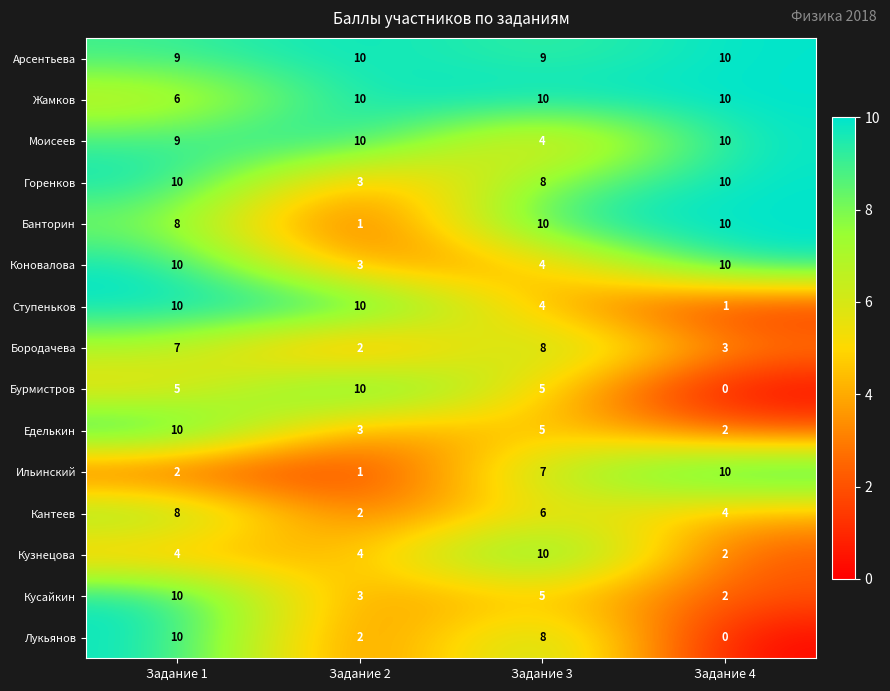

At which category is the sum across all series the highest?

Задание 1